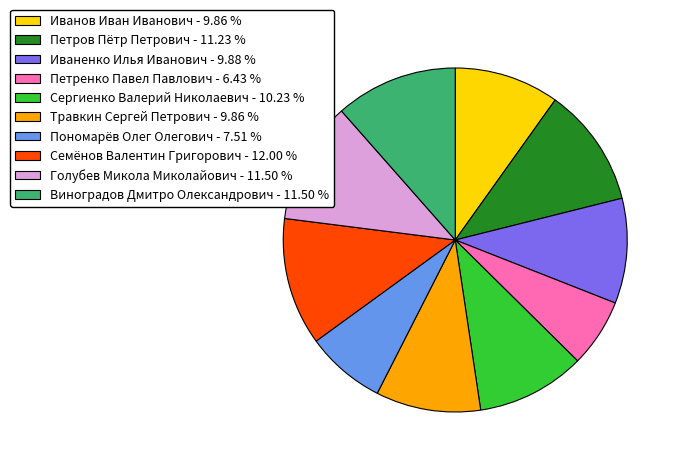

Which has a higher value, Сергиенко Валерий Николаевич - 10.23 % or Петренко Павел Павлович - 6.43 %?

Сергиенко Валерий Николаевич - 10.23 %